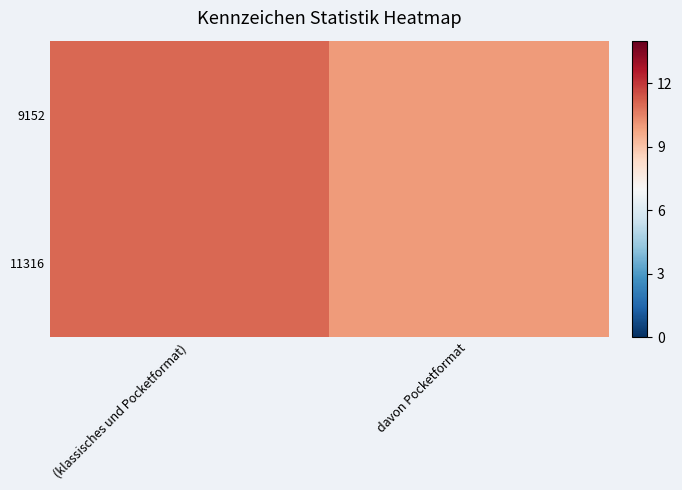

At (klassisches und Pocketformat), list the series in order from smallest to largest.

9152, 11316